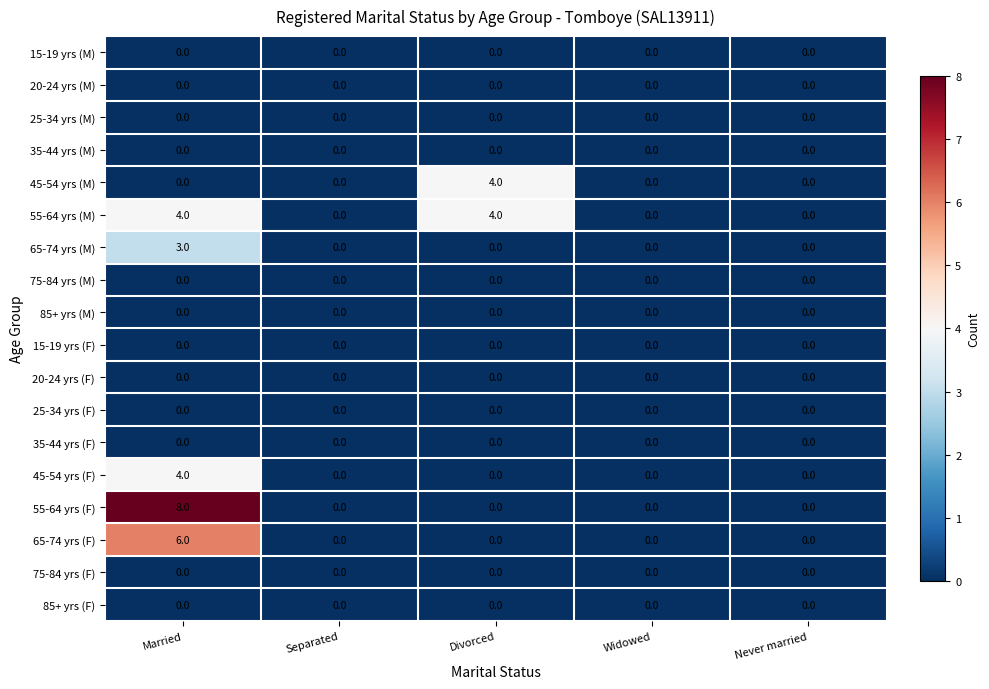

At how many categories does at least one series exceed 6?

1